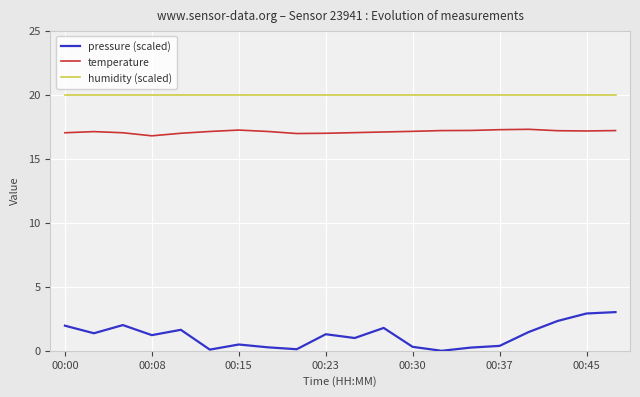

What is the difference between the maximum and minimum values in the temperature series?

0.5